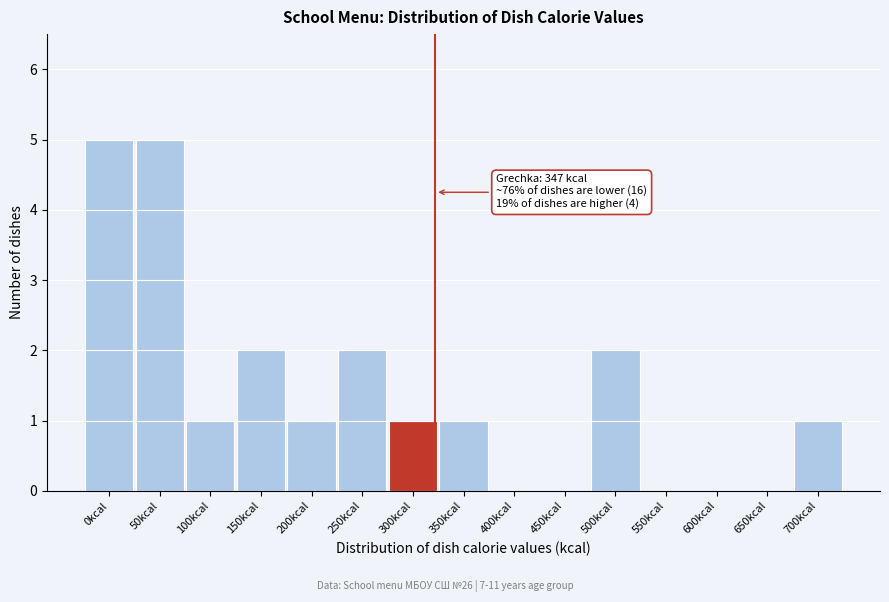

Reading left to right, what are all the values shown in this chart?

0kcal=5	50kcal=5	100kcal=1	150kcal=2	200kcal=1	250kcal=2	300kcal=1	350kcal=1	400kcal=0	450kcal=0	500kcal=2	550kcal=0	600kcal=0	650kcal=0	700kcal=1